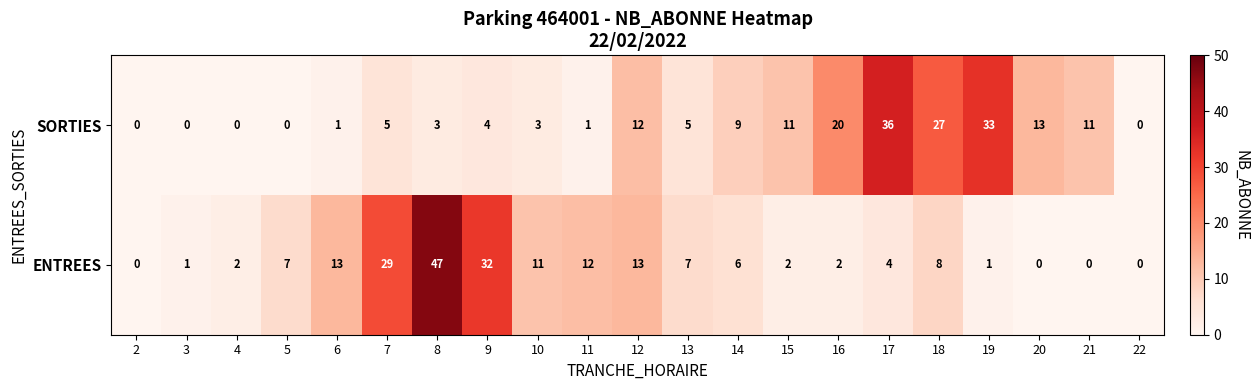

What is the greatest value displayed?

47